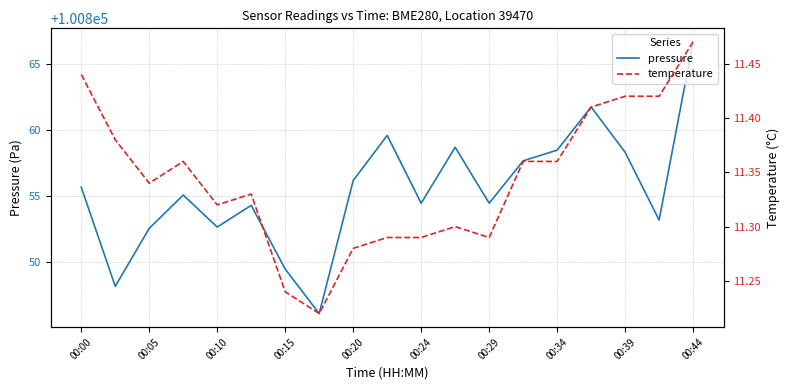

The pressure series shows 100856.2 at 00:20. True or false?

True